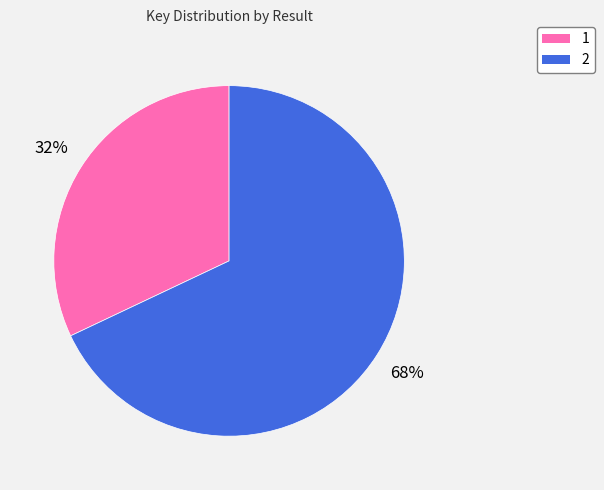

The 1 slice represents 32% of the pie. True or false?

True